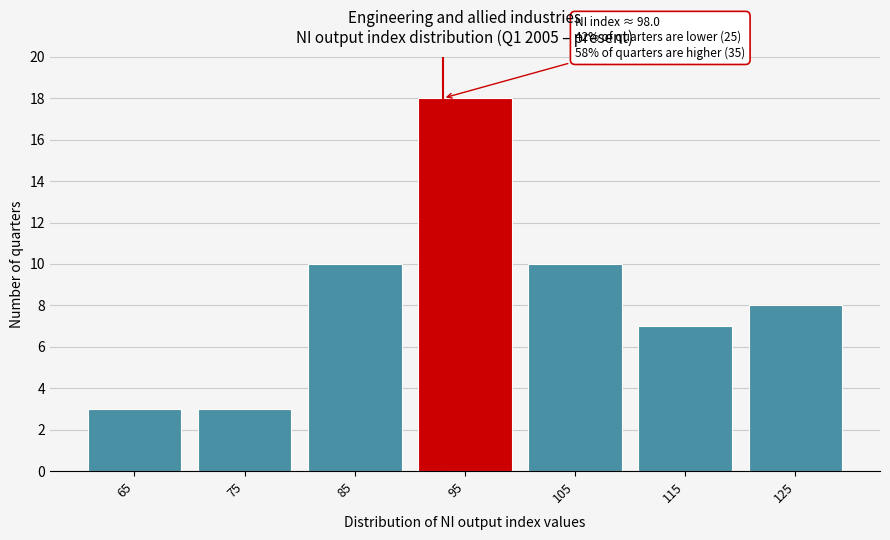

Reading left to right, list all the values displayed in this chart.

3	3	10	18	10	7	8